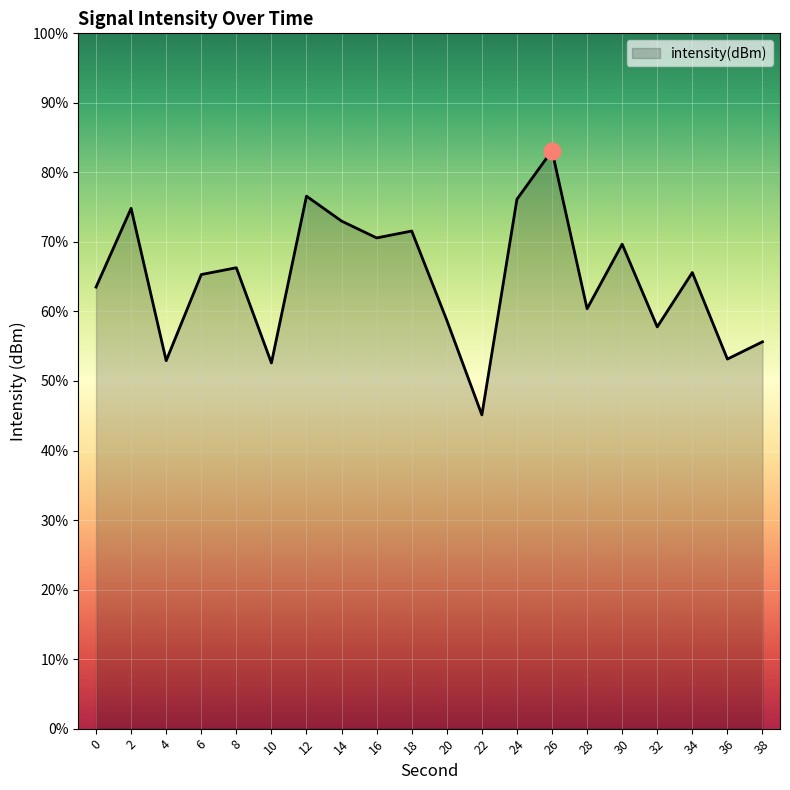

How many lines are shown in the chart?

1